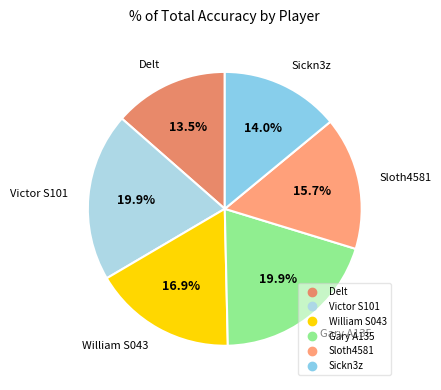

What portion of the pie excludes Gary A135?

80.1%